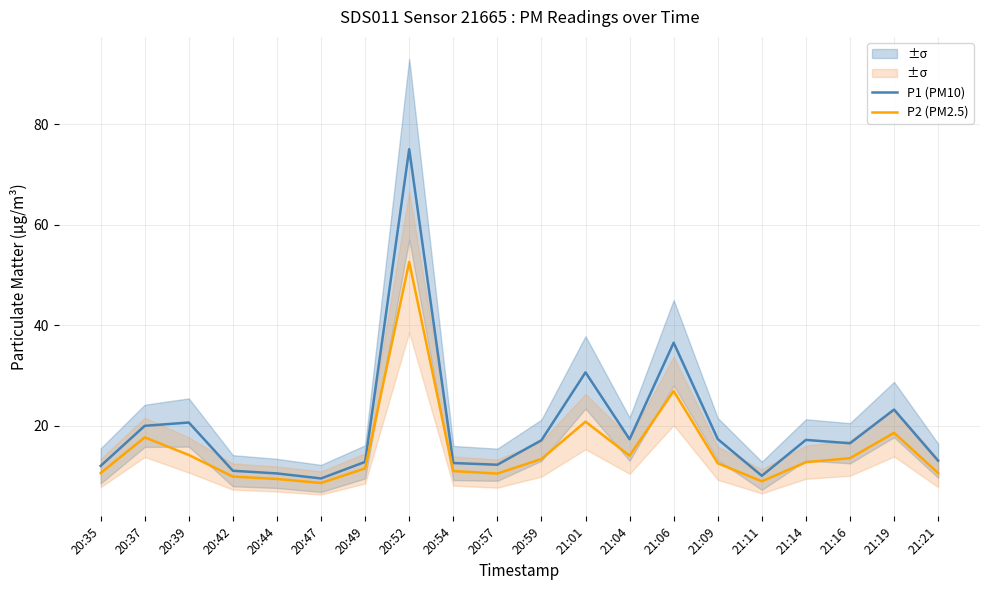

What is the sum of the P2 (PM2.5) values at 21:09 and 21:19?

31.1